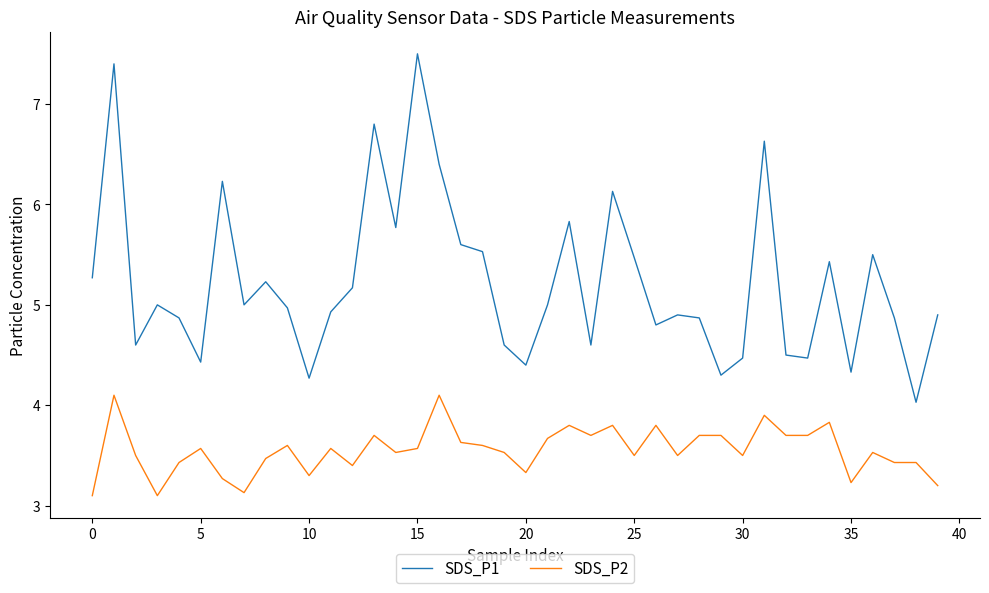

What is the difference between the maximum and minimum values in the SDS_P2 series?

1.0